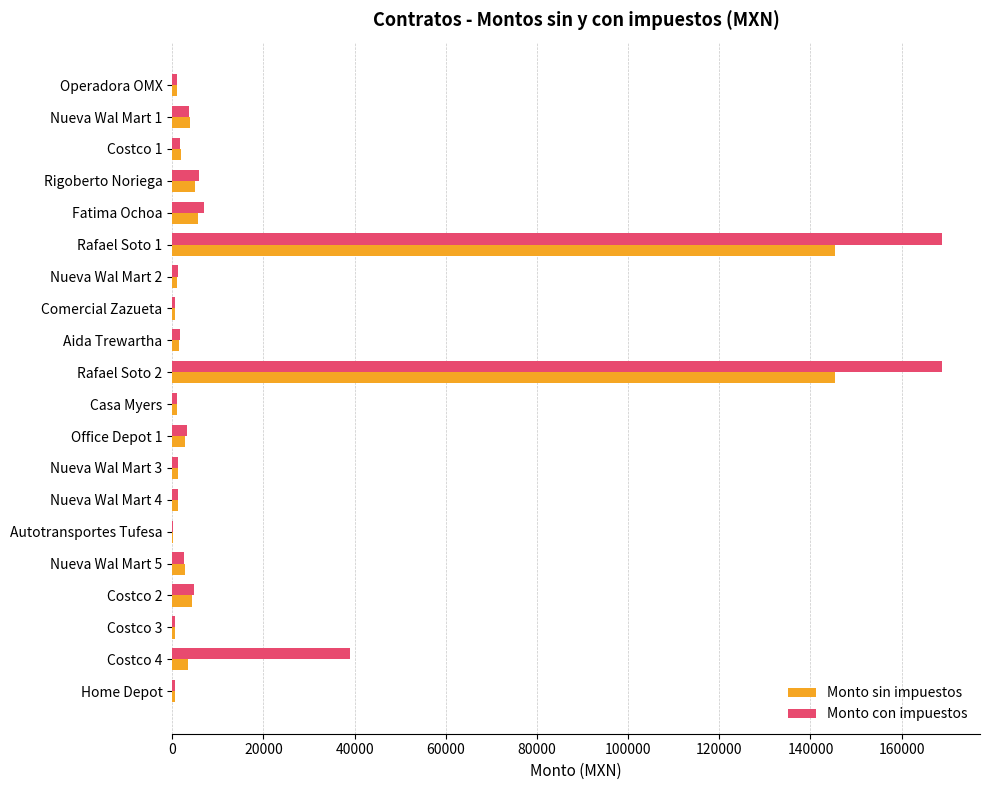

The value of Monto con impuestos at Nueva Wal Mart 1 is 3776.5. True or false?

True